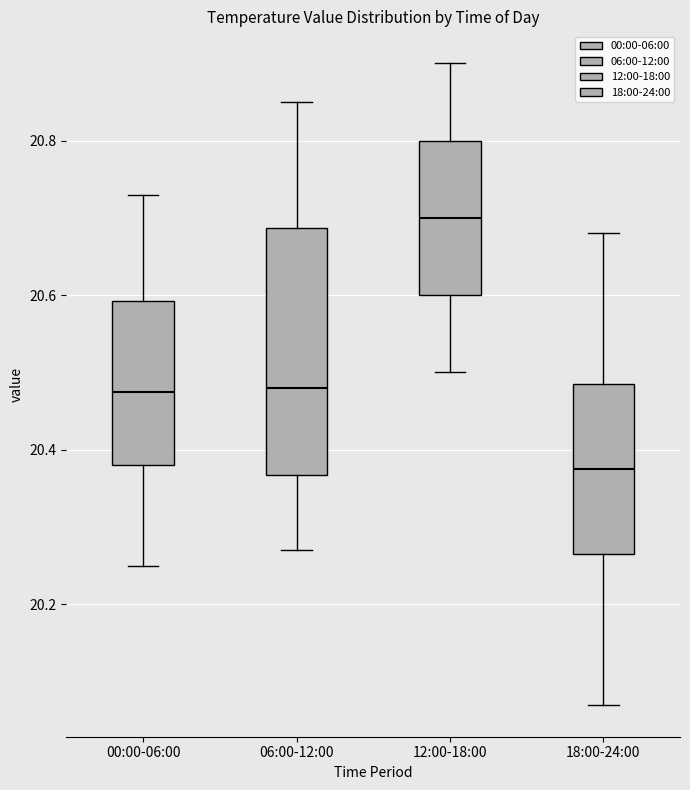

Reading left to right, read every box against the y-axis: the position of its median line, the range the box covers, and the ends of its whiskers. The values are not printed on the chart, so give them approximately, as read against the axis.

00:00-06:00: median 20.48, box 20.38 to 20.60, whiskers 20.26 to 20.74
06:00-12:00: median 20.48, box 20.36 to 20.68, whiskers 20.28 to 20.86
12:00-18:00: median 20.70, box 20.60 to 20.80, whiskers 20.50 to 20.90
18:00-24:00: median 20.38, box 20.26 to 20.48, whiskers 20.08 to 20.68